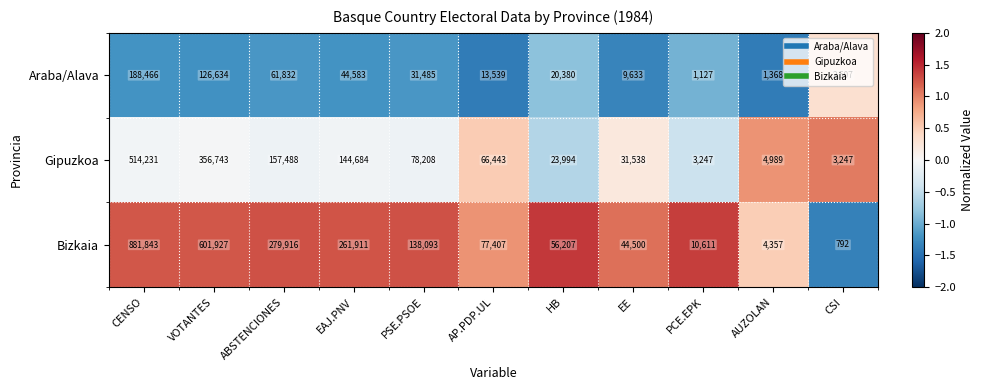

Which series has the largest total across all categories?

Bizkaia